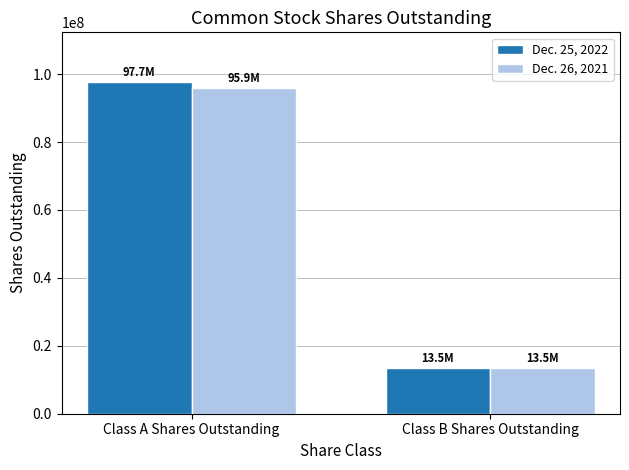

What is the maximum value shown in the chart?

97656690